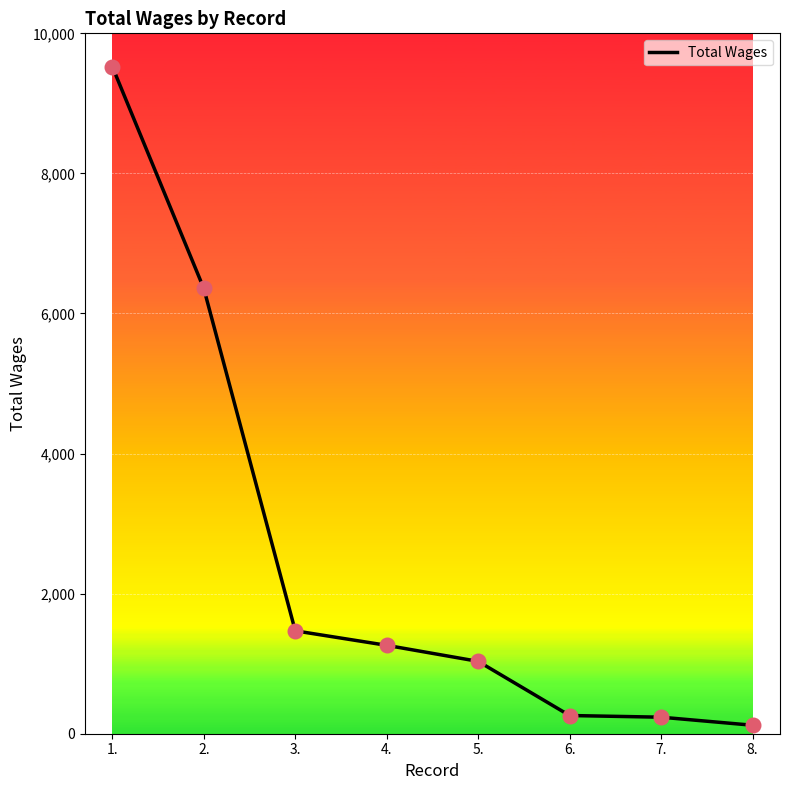

Between 7. and 5., which is larger?

5.